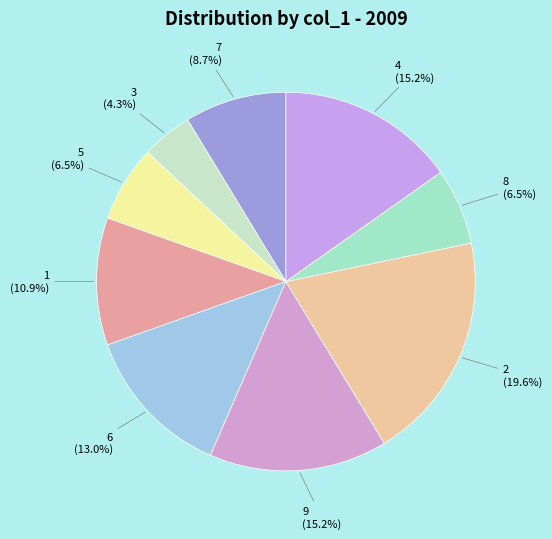

To the nearest percent, what is the combined percentage of 5 and 8?

13%